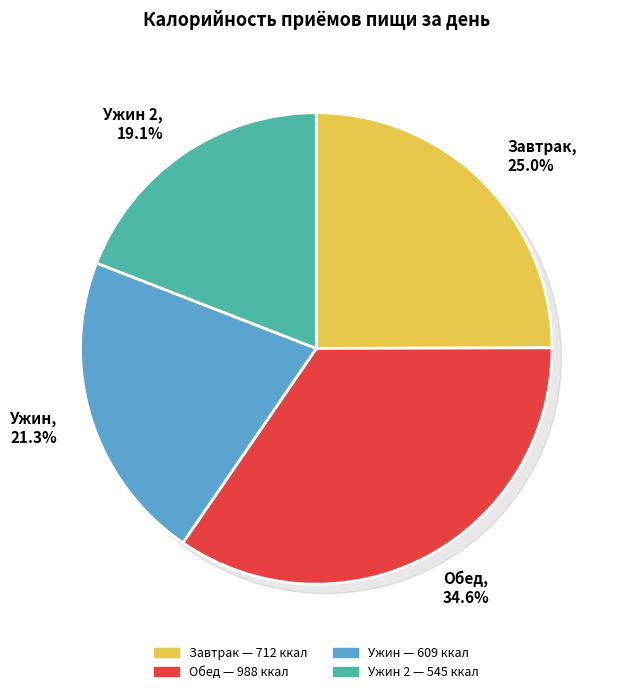

What is the change in value from Завтрак to Ужин 2?

-167.2